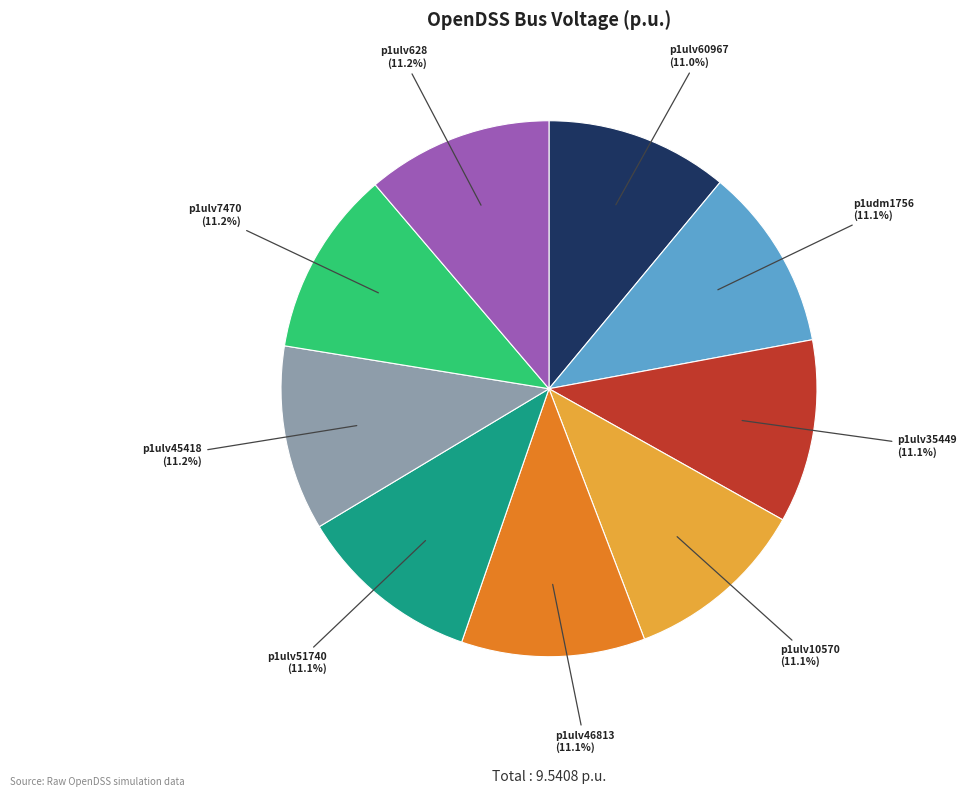

What percentage is NOT represented by p1ulv7470?

88.8%